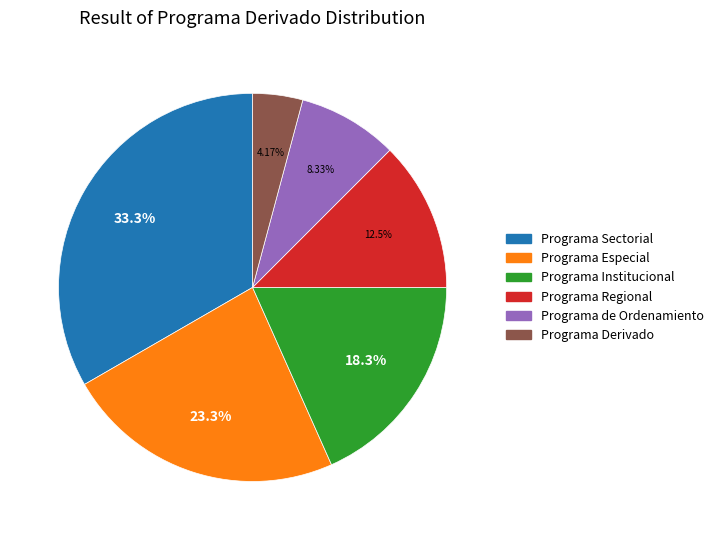

Which has a higher value, Programa Sectorial or Programa de Ordenamiento?

Programa Sectorial